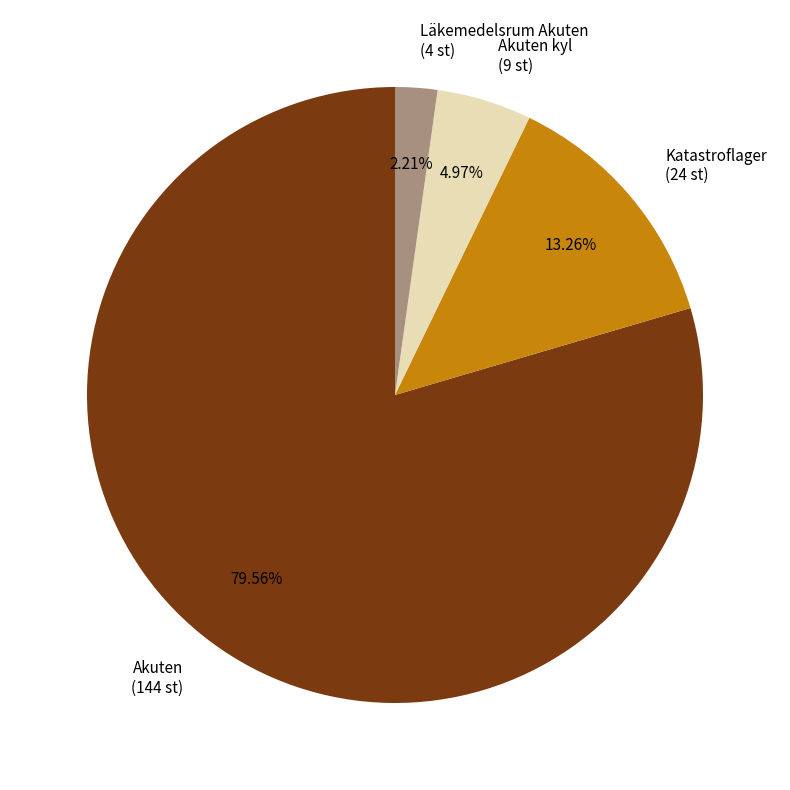

Which has a higher value, Katastroflager (24 st) or Akuten kyl (9 st)?

Katastroflager (24 st)